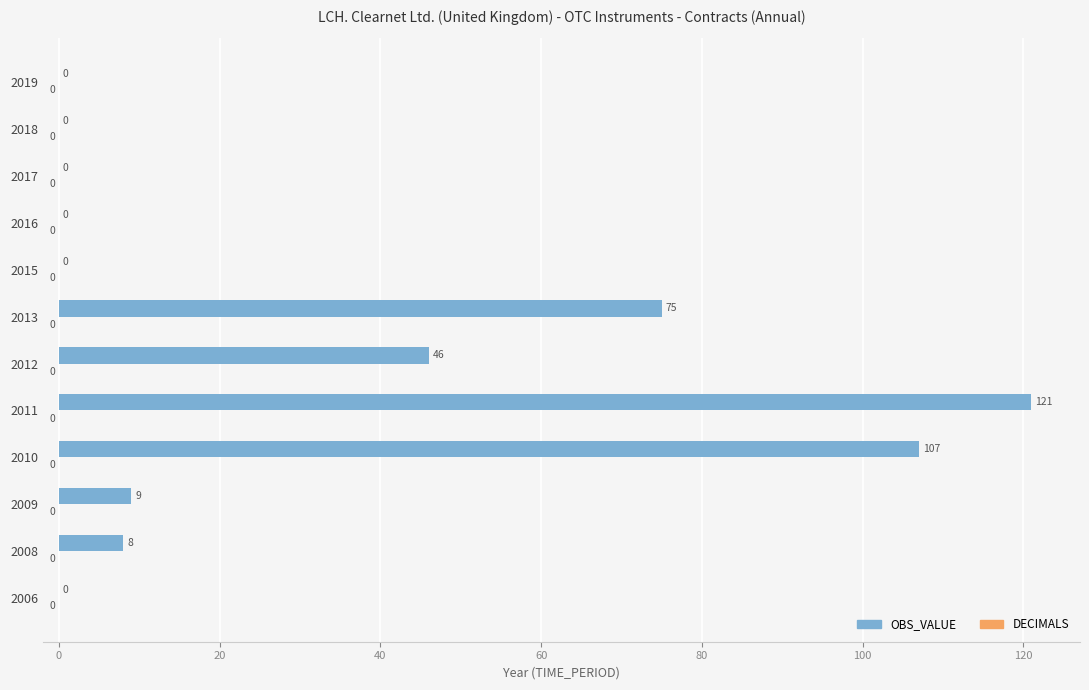

What is the change in value from 2006 to 2010?

+107